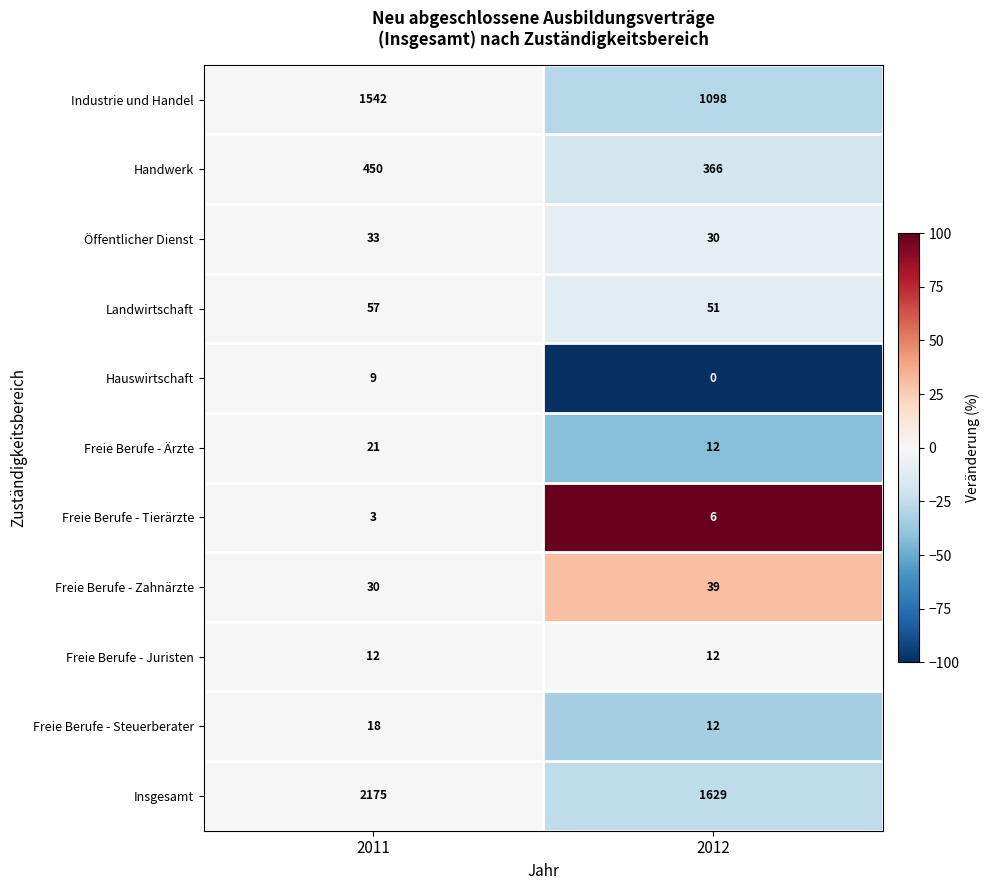

Reading left to right, transcribe all the data shown in this chart.

Industrie und Handel: 1542	1098
Handwerk: 450	366
Öffentlicher Dienst: 33	30
Landwirtschaft: 57	51
Hauswirtschaft: 9	0
Freie Berufe - Ärzte: 21	12
Freie Berufe - Tierärzte: 3	6
Freie Berufe - Zahnärzte: 30	39
Freie Berufe - Juristen: 12	12
Freie Berufe - Steuerberater: 18	12
Insgesamt: 2175	1629